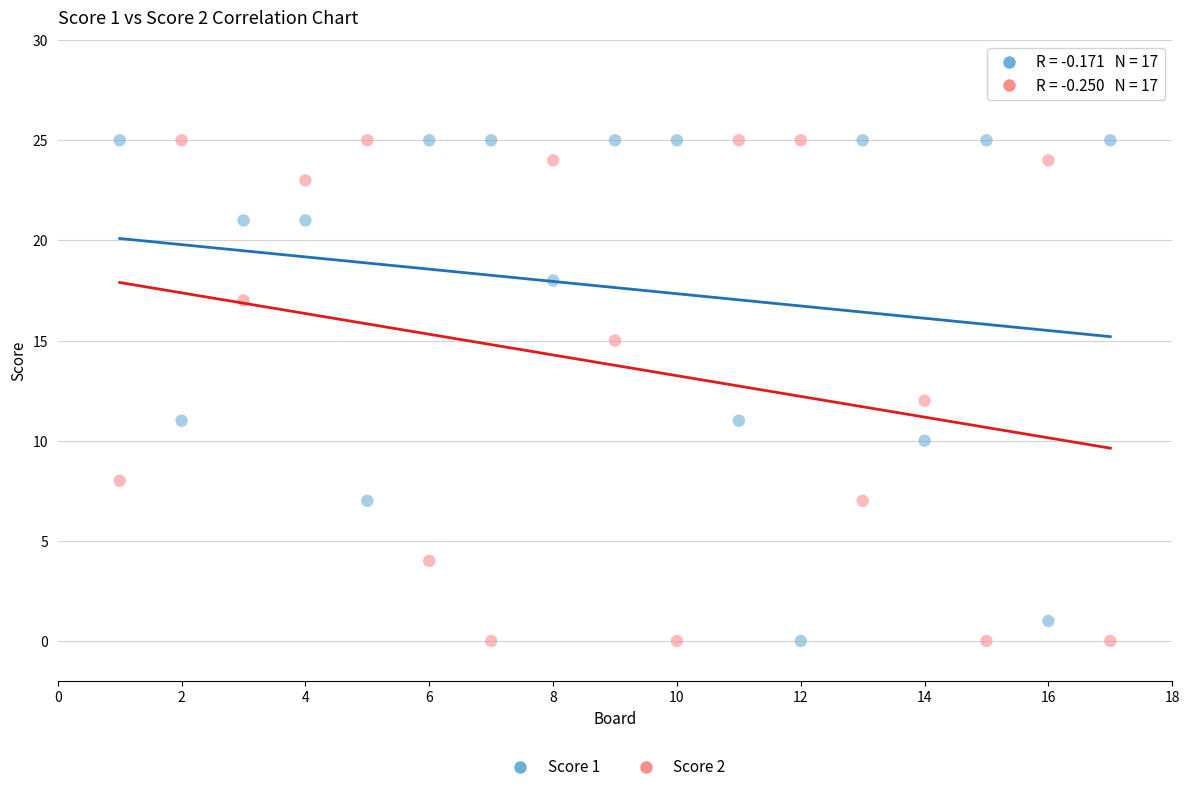

What is the X range (max minus min) for the scatter plot?

16